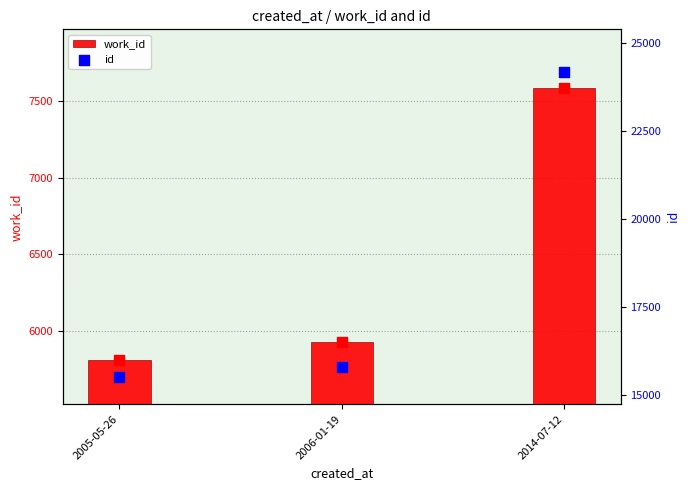

What is the total value across all series at 2014-07-12?

31755